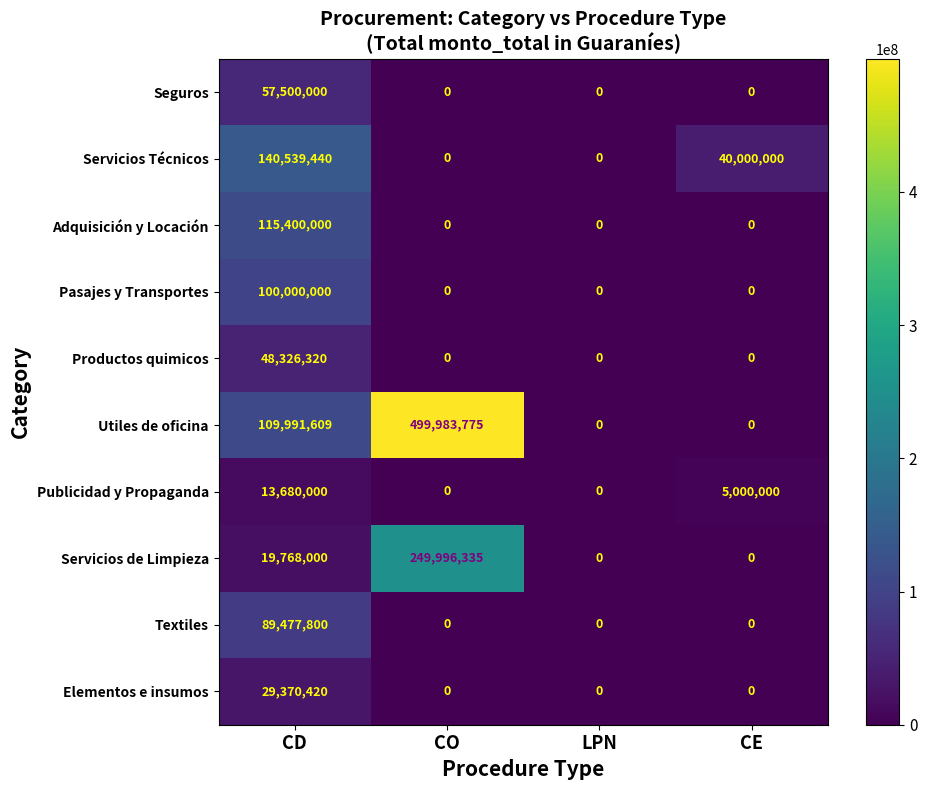

What is the difference between the maximum and minimum values in the Publicidad y Propaganda series?

13680000